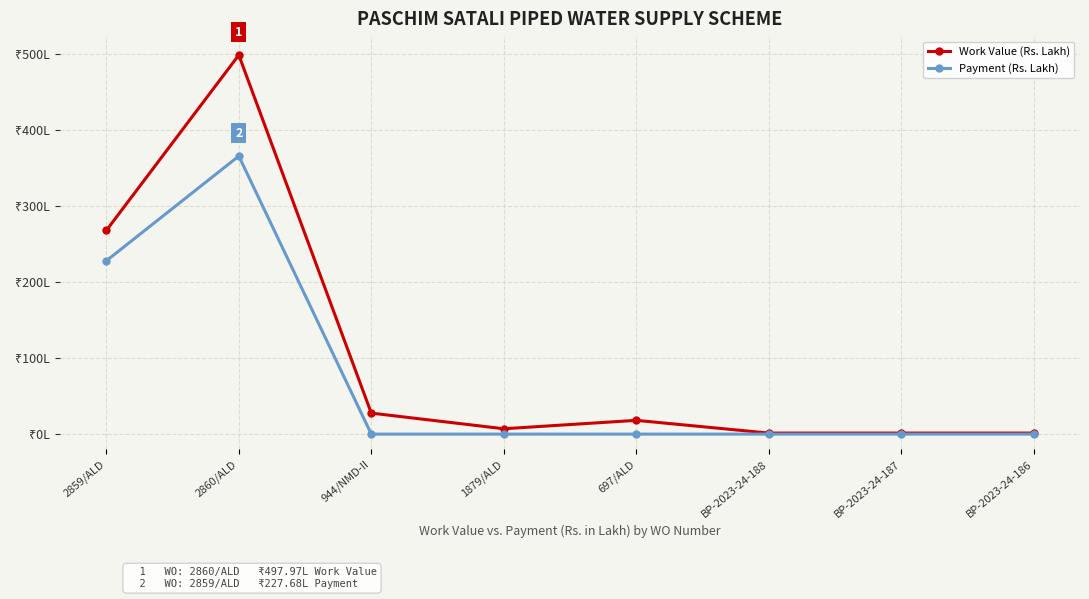

In Work Value (Rs. Lakh), how many points are higher than both neighbors (excluding endpoints)?

2